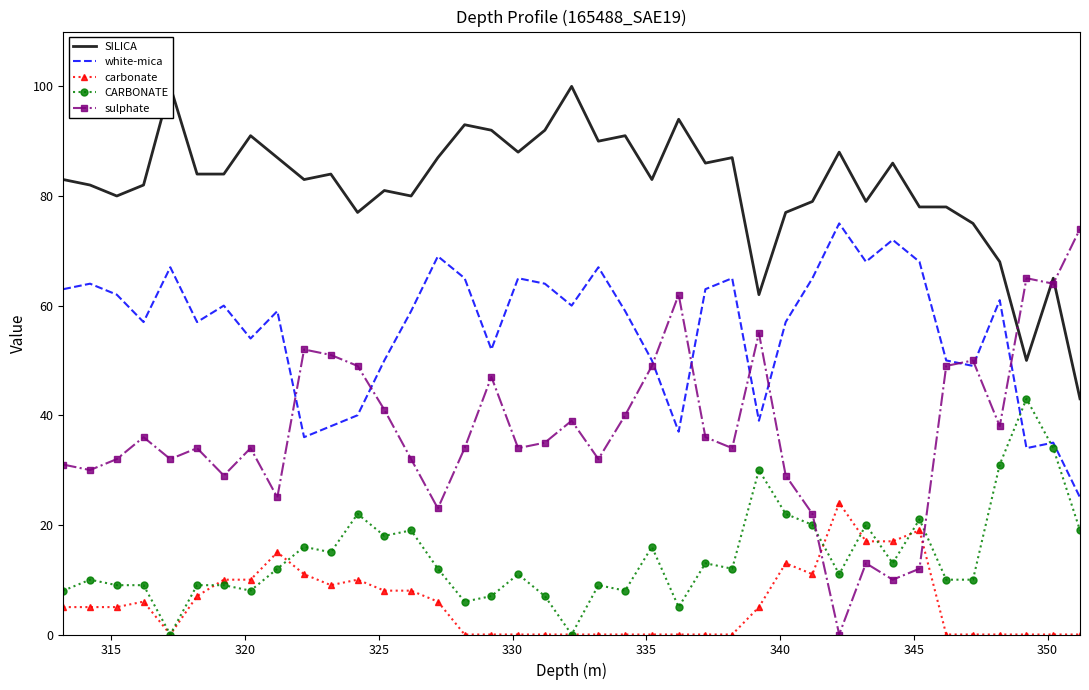

How many intersections are there between sulphate and CARBONATE?

2